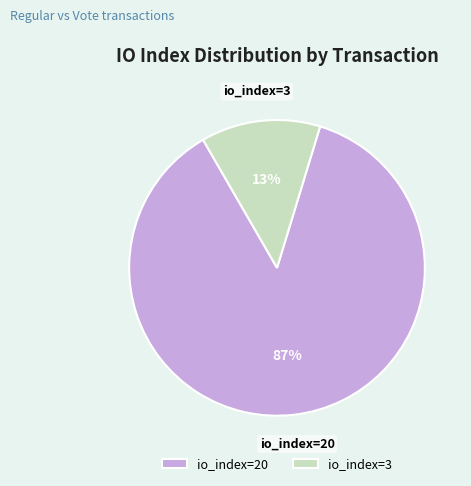

What percentage is the io_index=3 slice, to the nearest percent?

13%